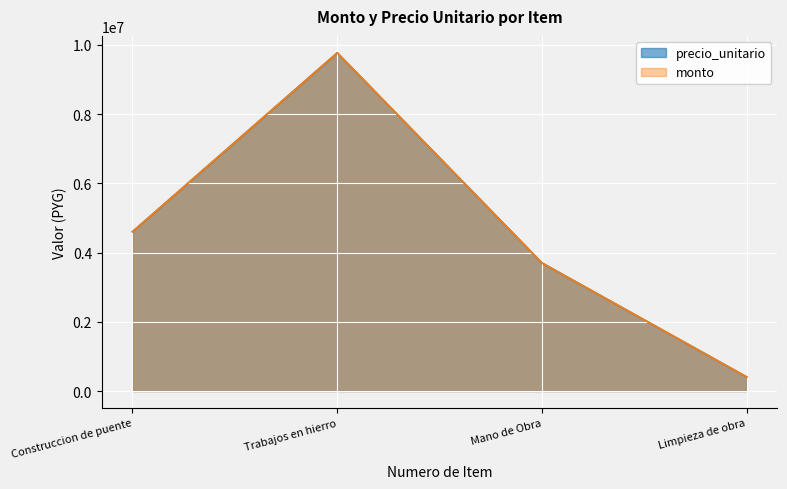

At how many categories does at least one series exceed 7570620?

1